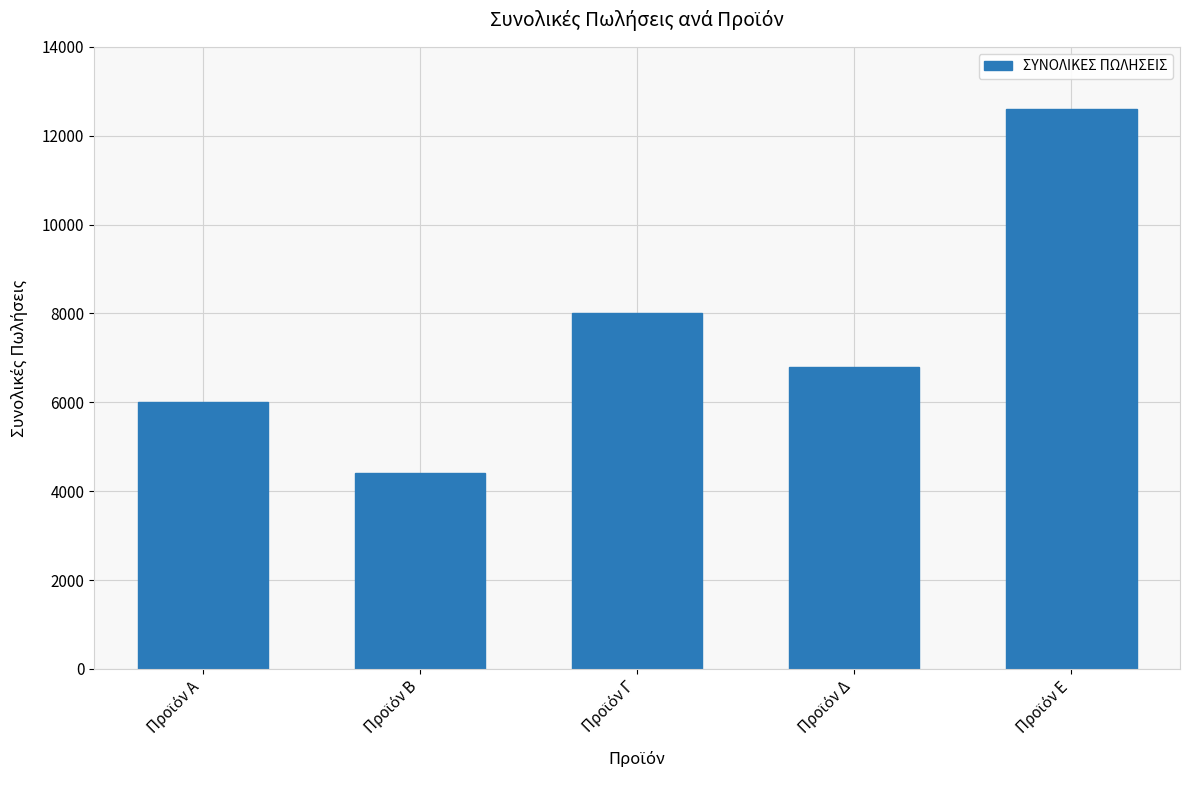

Reading left to right, extract all data points from this chart.

6000	4400	8000	6800	12600